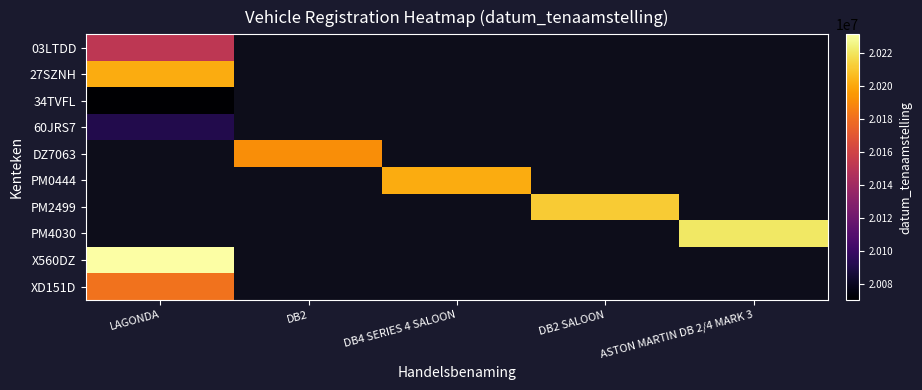

At how many categories does at least one series exceed 20144599?

5